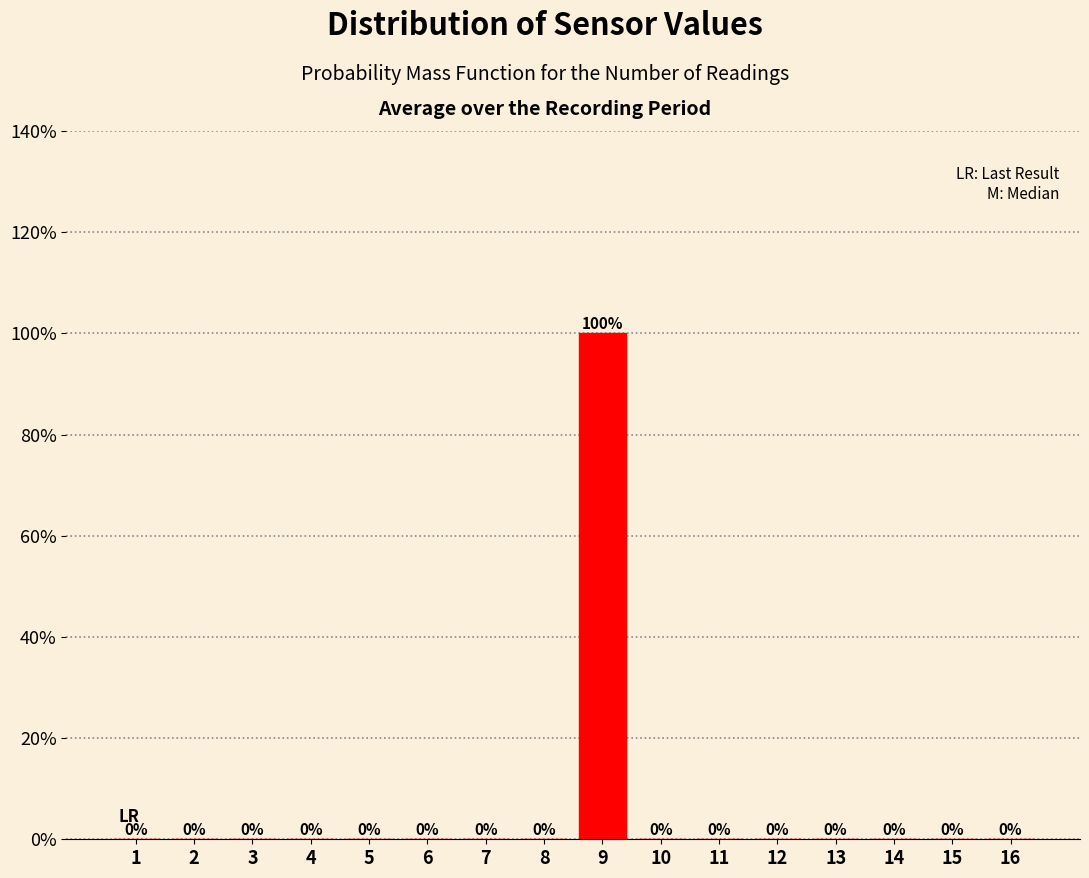

Reading left to right, transcribe all the data shown in this chart.

1=0	2=0	3=0	4=0	5=0	6=0	7=0	8=0	9=100	10=0	11=0	12=0	13=0	14=0	15=0	16=0